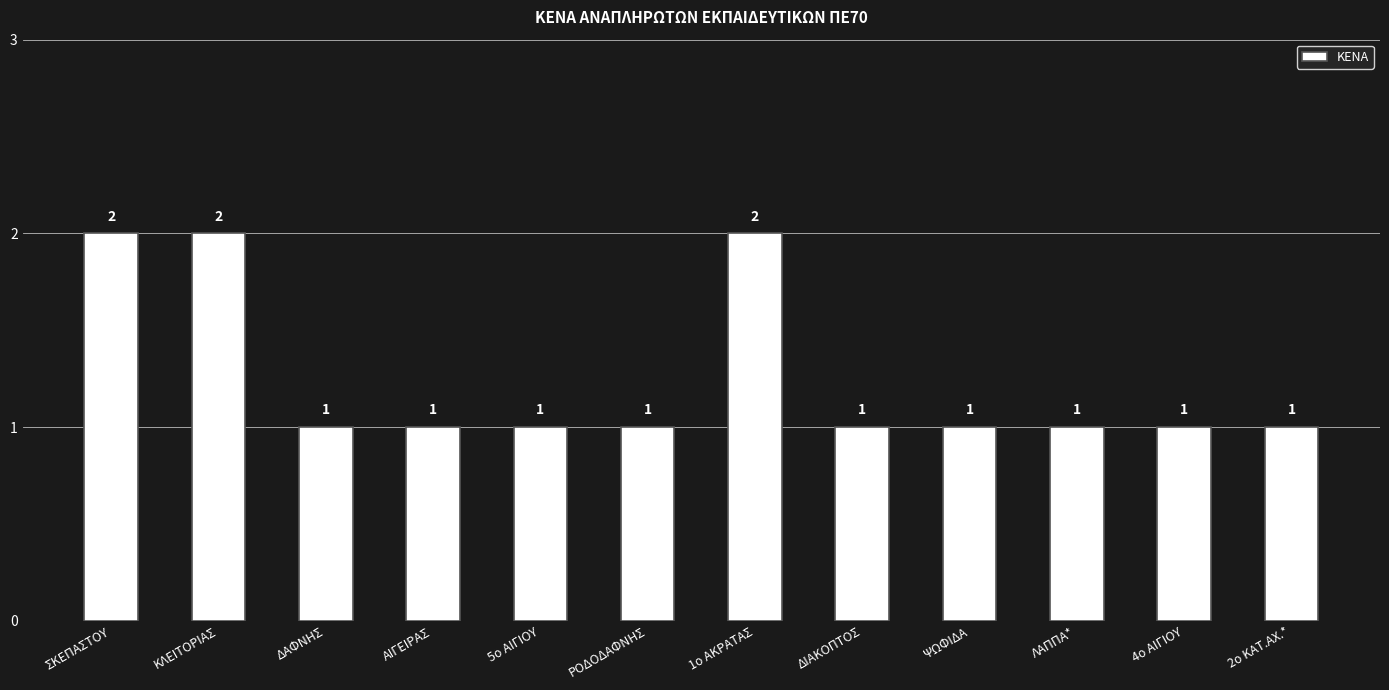

What is the sum of the values at ΣΚΕΠΑΣΤΟΥ and ΛΑΠΠΑ*?

3